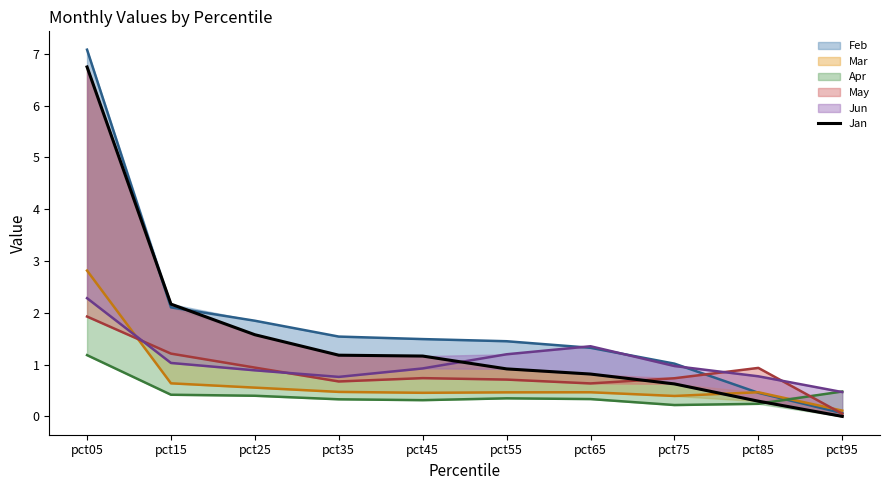

What is the value of the May line point at the 9th from the left?

0.9